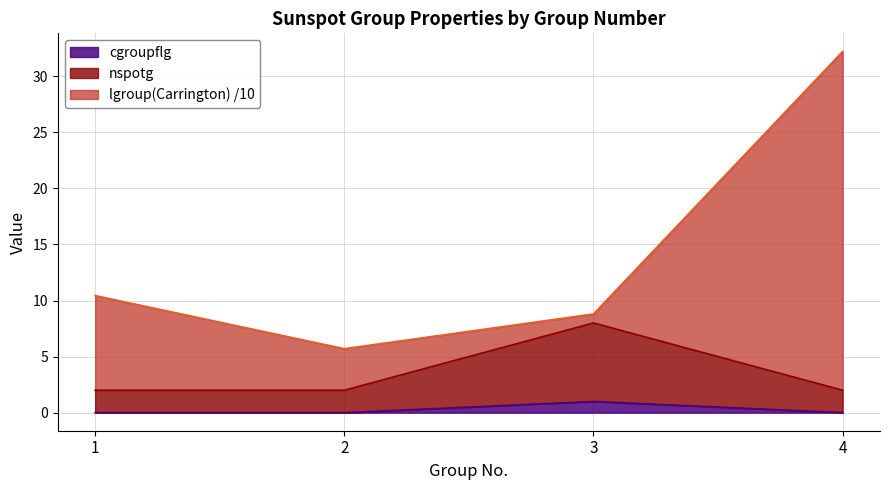

At which category is the sum across all series the highest?

4